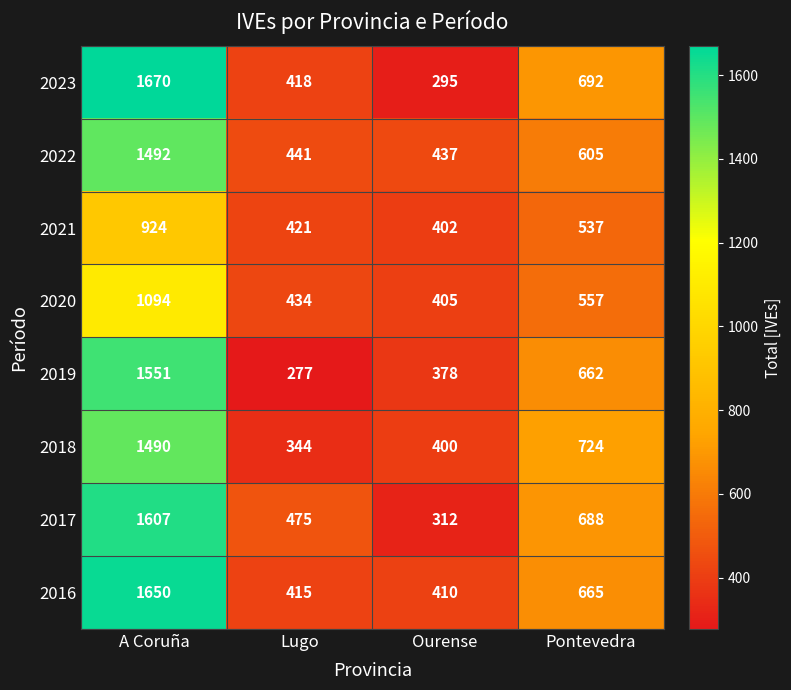

What value does the 2017 series have at A Coruña?

1607